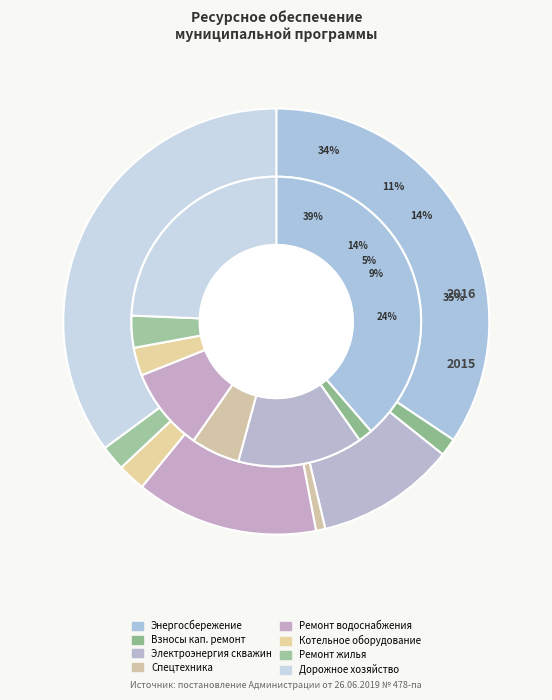

To the nearest percent, what portion does values_2016 represent?

2%